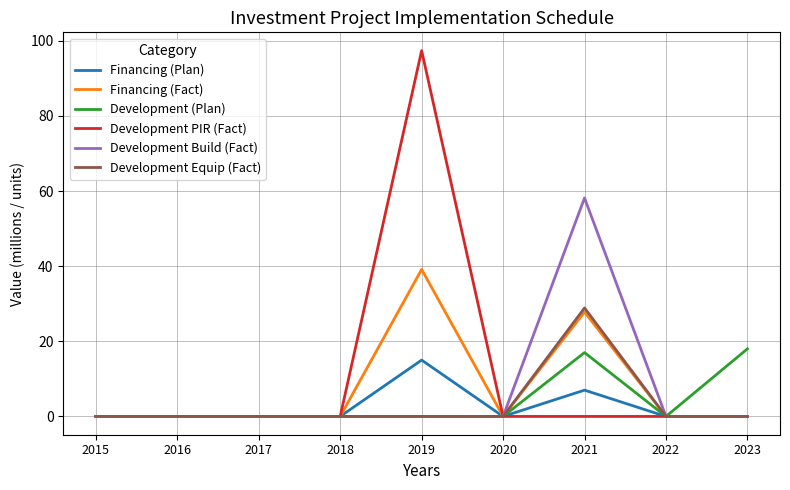

Is it true that Financing (Fact) equals 44.2 at 2021?

False